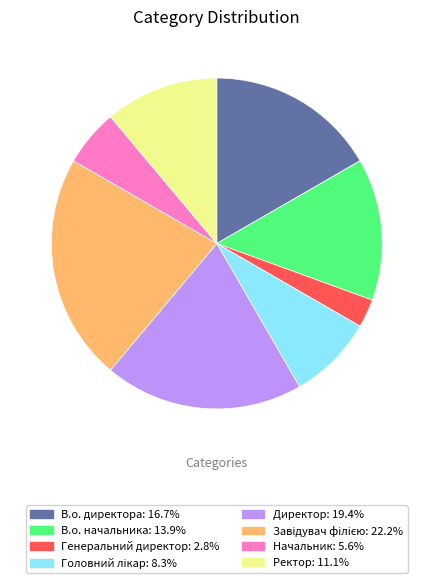

Which has a higher value, Ректор or Начальник?

Ректор